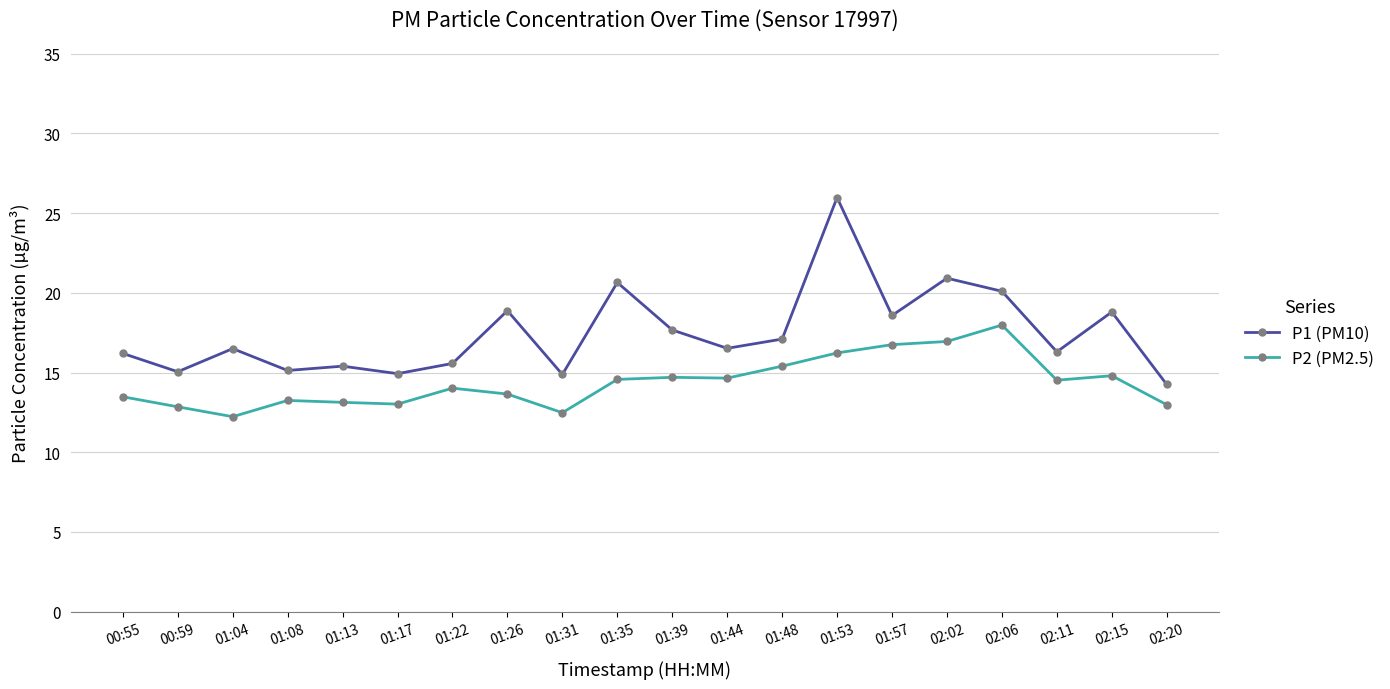

Does the chart have visible grid lines?

Yes